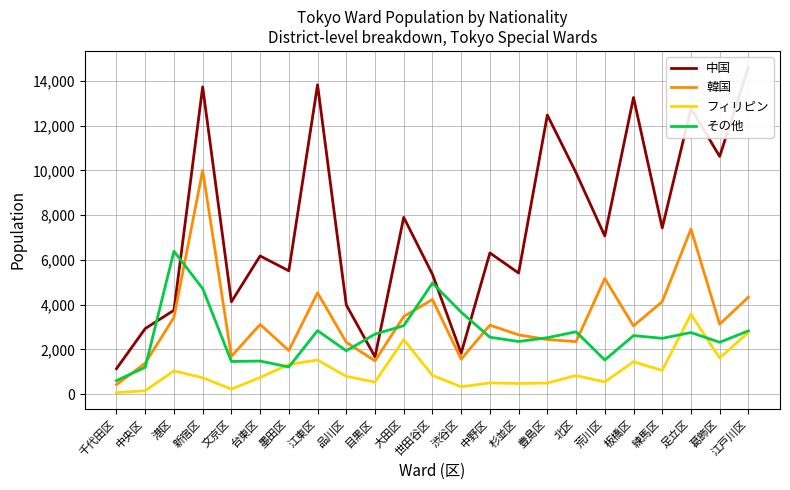

Where is the first local minimum for フィリピン?

文京区